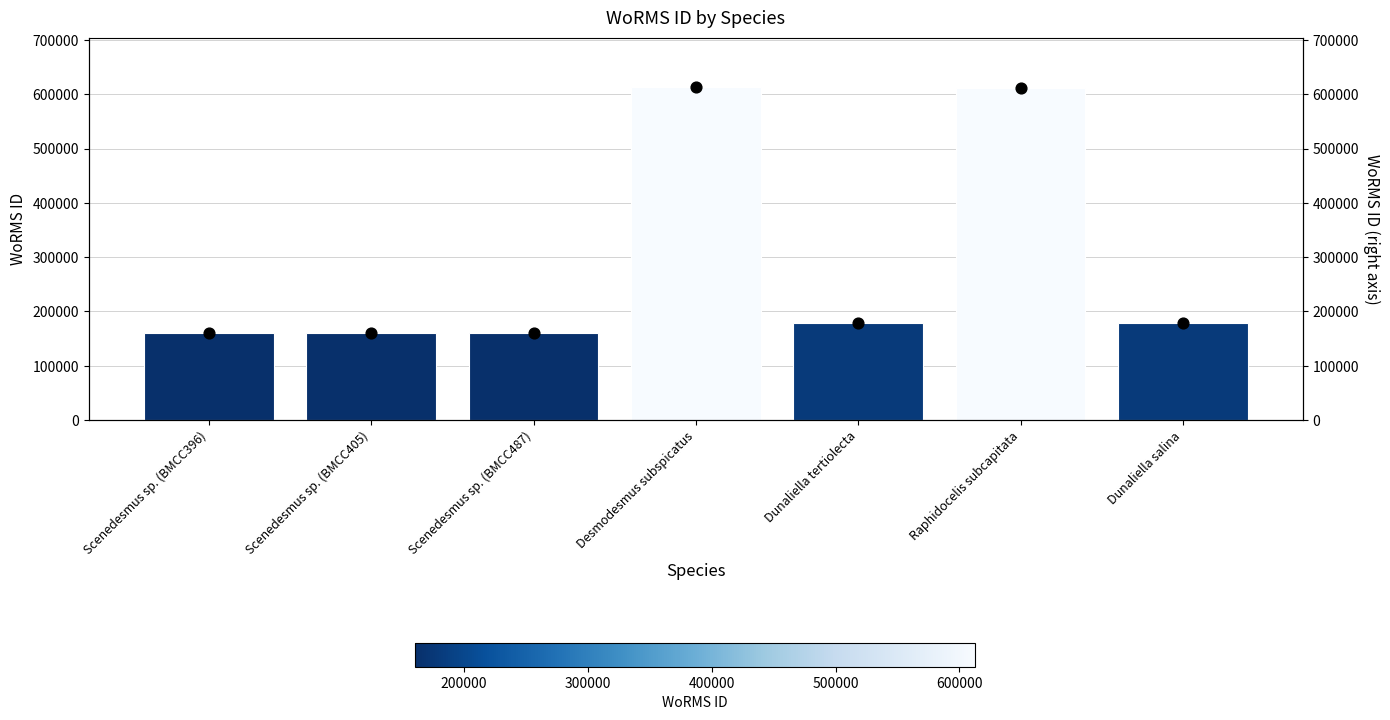

What are all the series names shown in the legend?

WoRMS ID, WoRMS ID (dot)